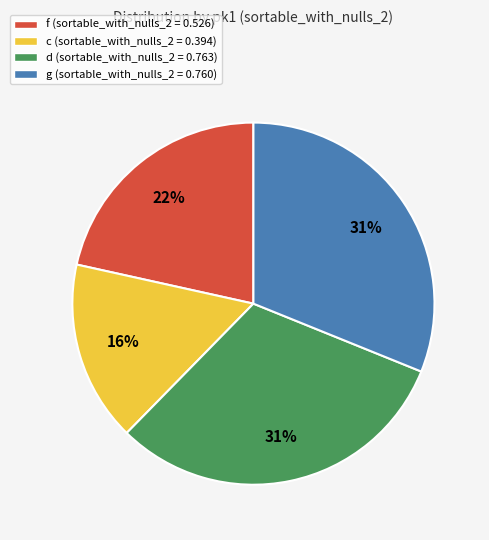

Is the sum of c (sortable_with_nulls_2 = 0.394) and d (sortable_with_nulls_2 = 0.763) greater than half?

No